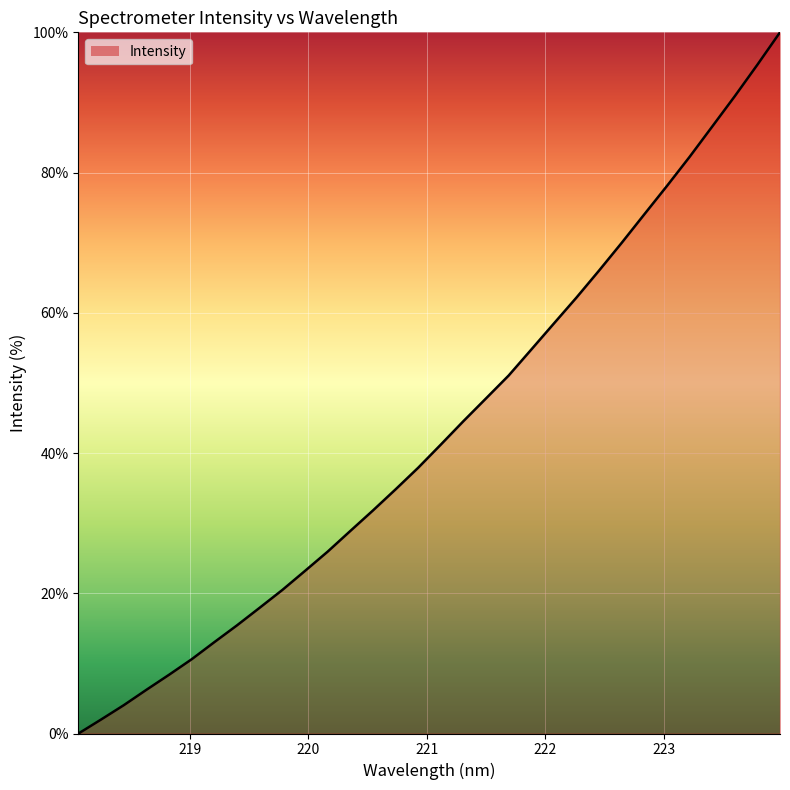

How many distinct data groups are displayed?

1